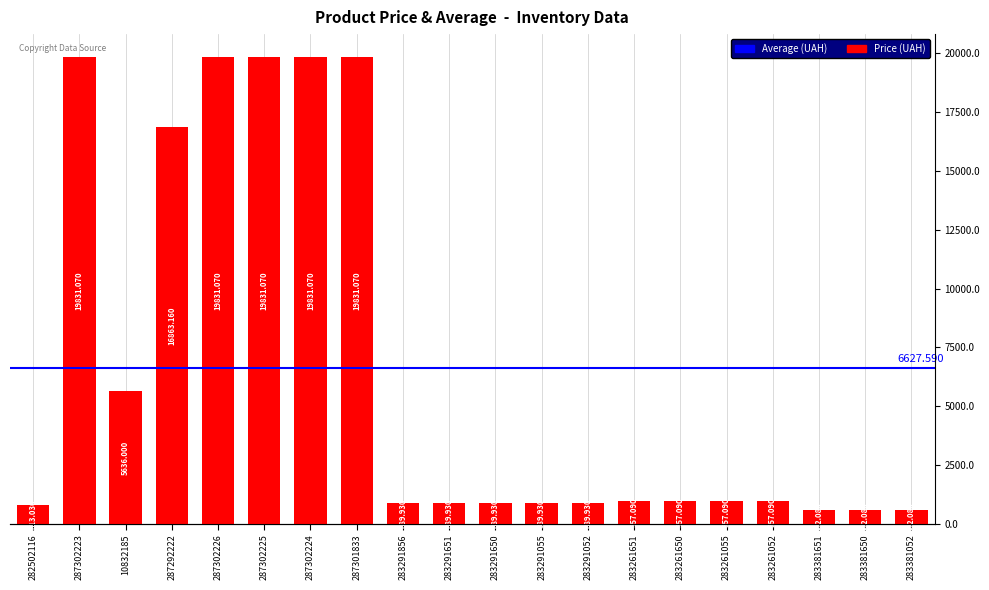

Which category has the lowest value across all series?

283381651